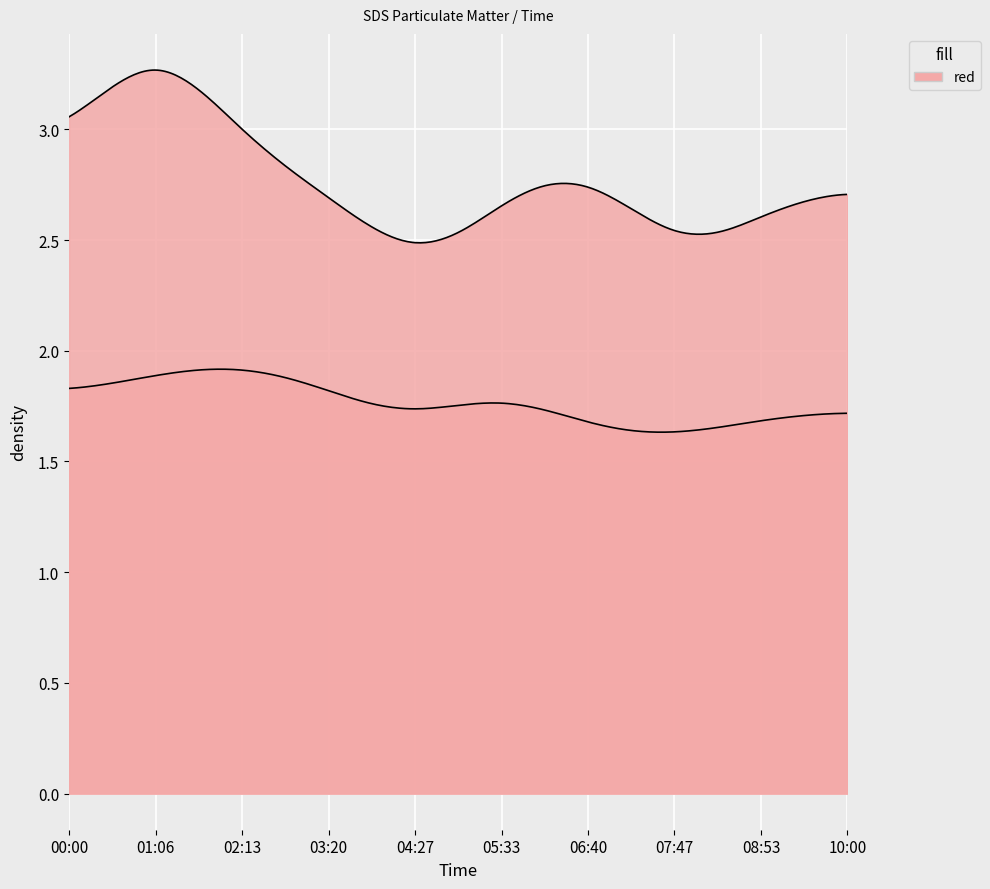

Which series changed the most between 00:33 and 09:27?

SDS_P1